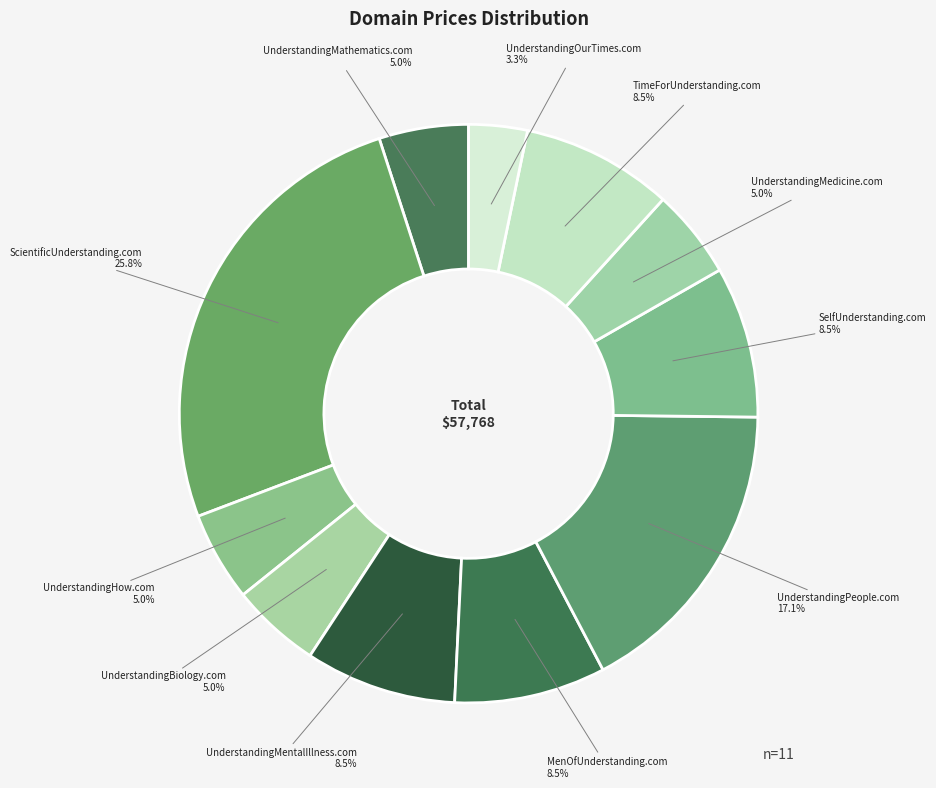

Which slice is the smallest?

UnderstandingOurTimes.com